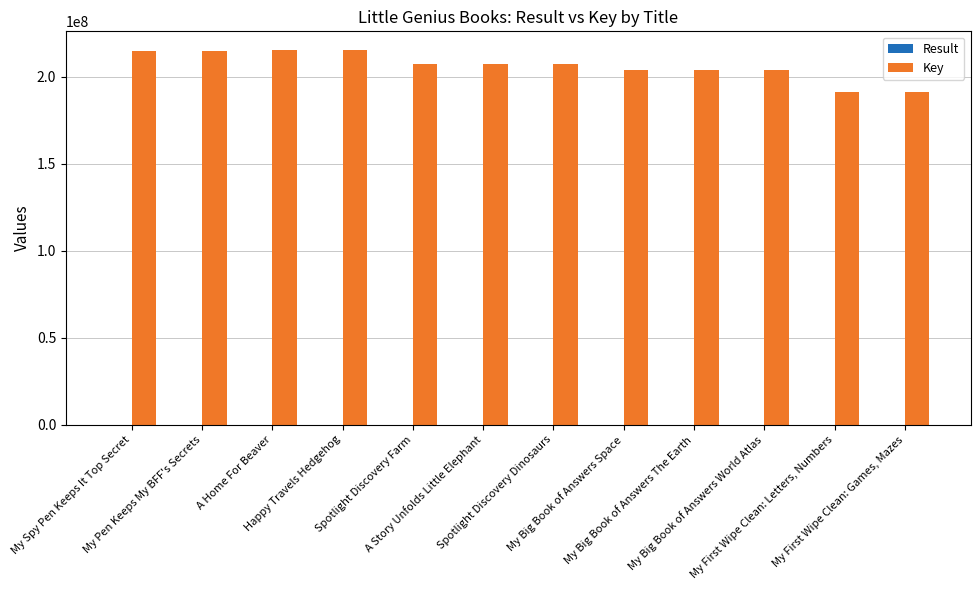

The Key series shows 93534549 at Spotlight Discovery Farm. True or false?

False